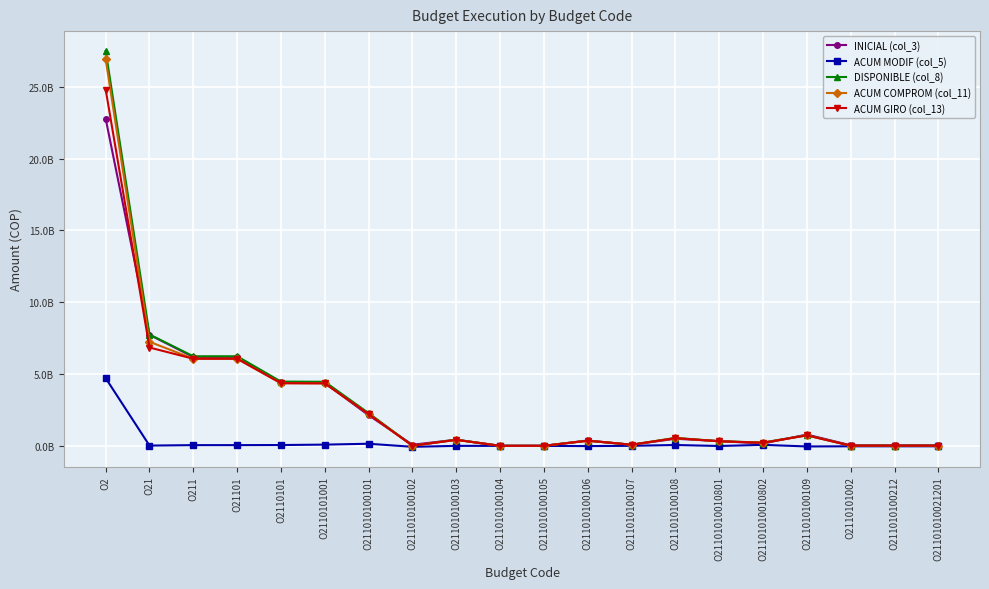

What is the sum of all INICIAL (col_3) values?

56670125000